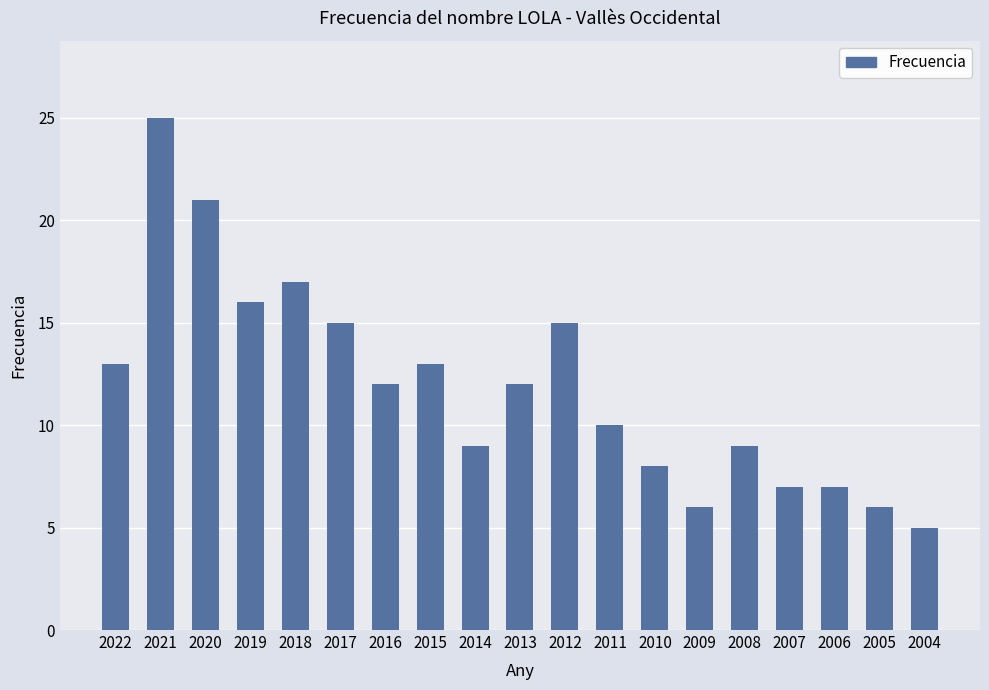

Reading right to left, transcribe all the data shown in this chart.

5	6	7	7	9	6	8	10	15	12	9	13	12	15	17	16	21	25	13